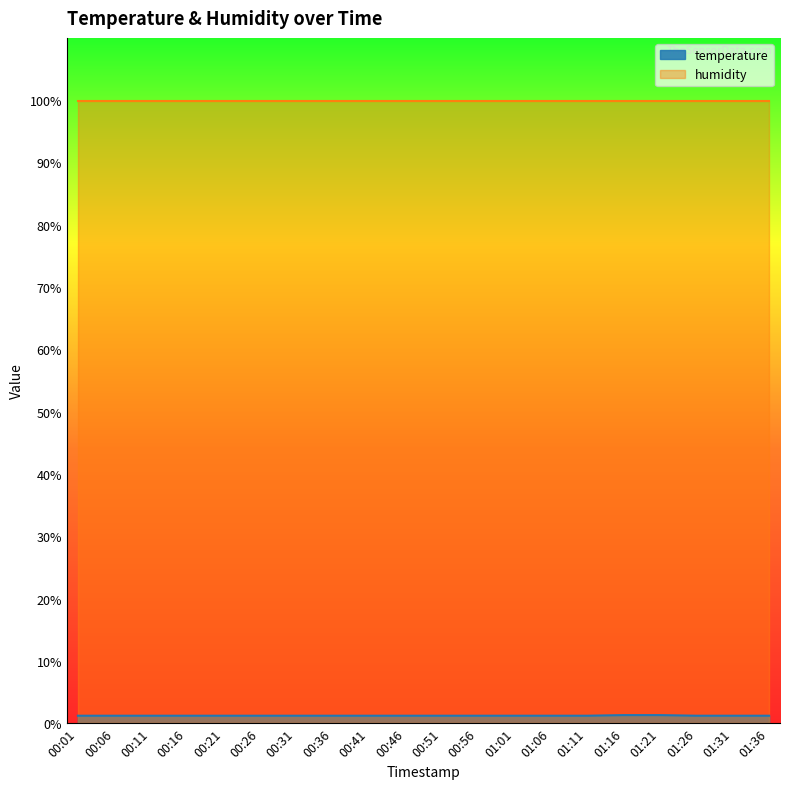

Between 01:16 and 00:31, which is larger?

01:16